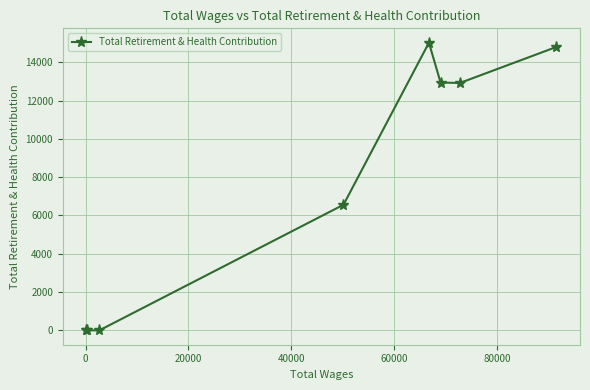

What is the sum of all values?

62265